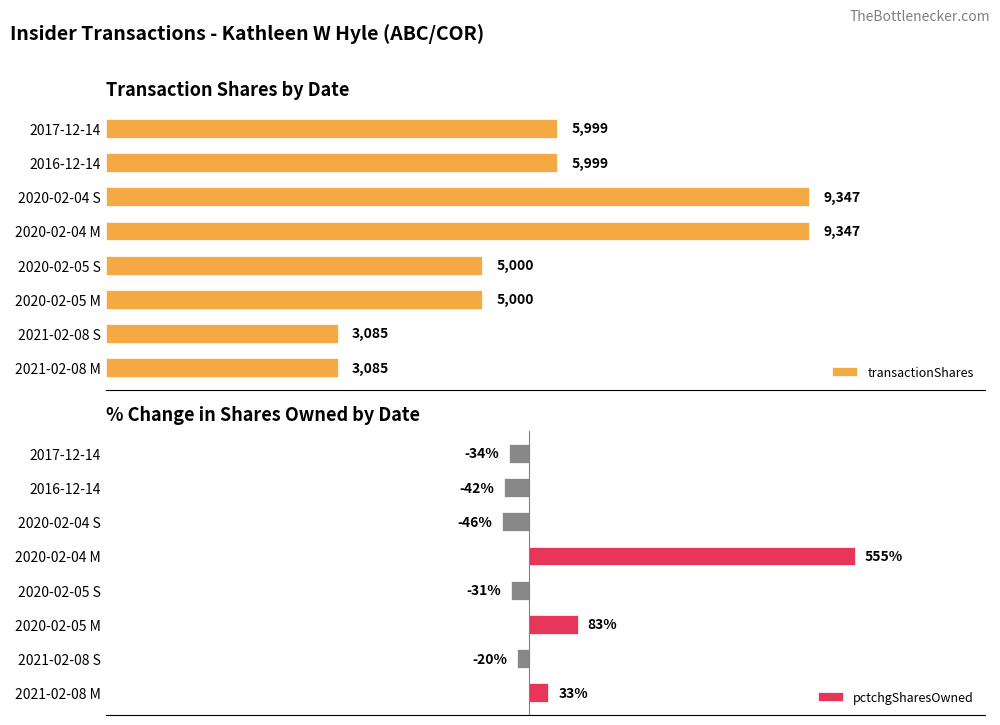

List the series in order of their overall mean, lowest first.

pctchgSharesOwned, transactionShares